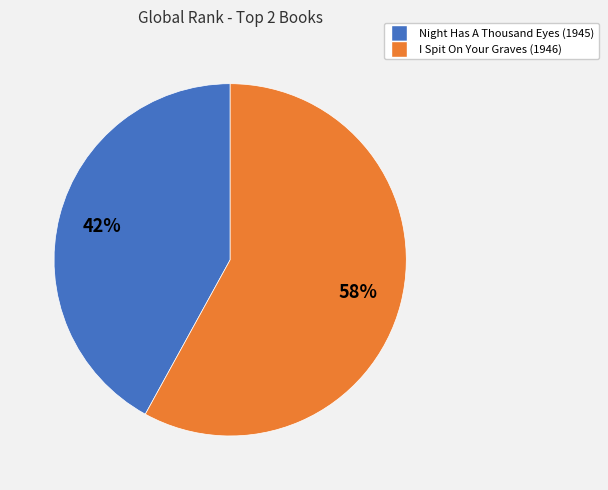

Combined, do I Spit On Your Graves (1946) and Night Has A Thousand Eyes (1945) account for over 50%?

Yes